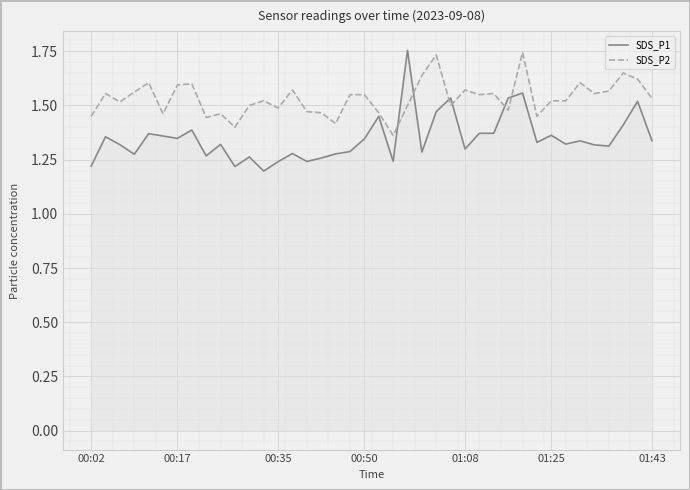

In SDS_P2, how many points are higher than both neighbors (excluding endpoints)?

12